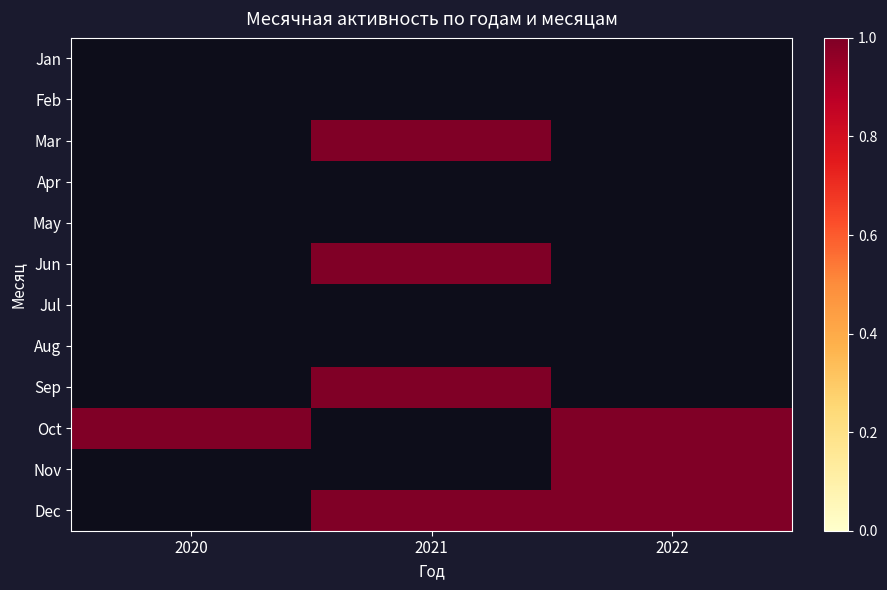

How many series are shown in this chart?

12